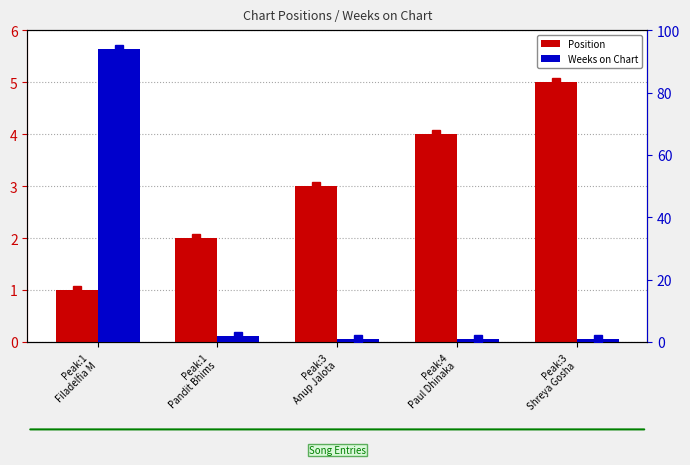

What is the greatest value displayed?

94